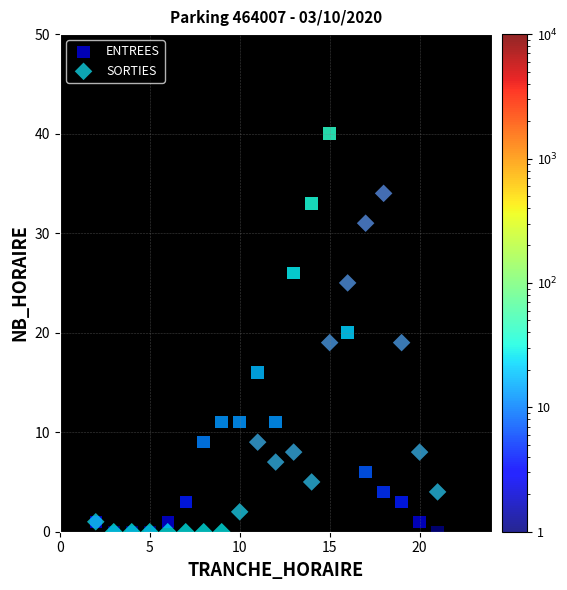

In the SORTIES series, what Y value is closest to 17?

19